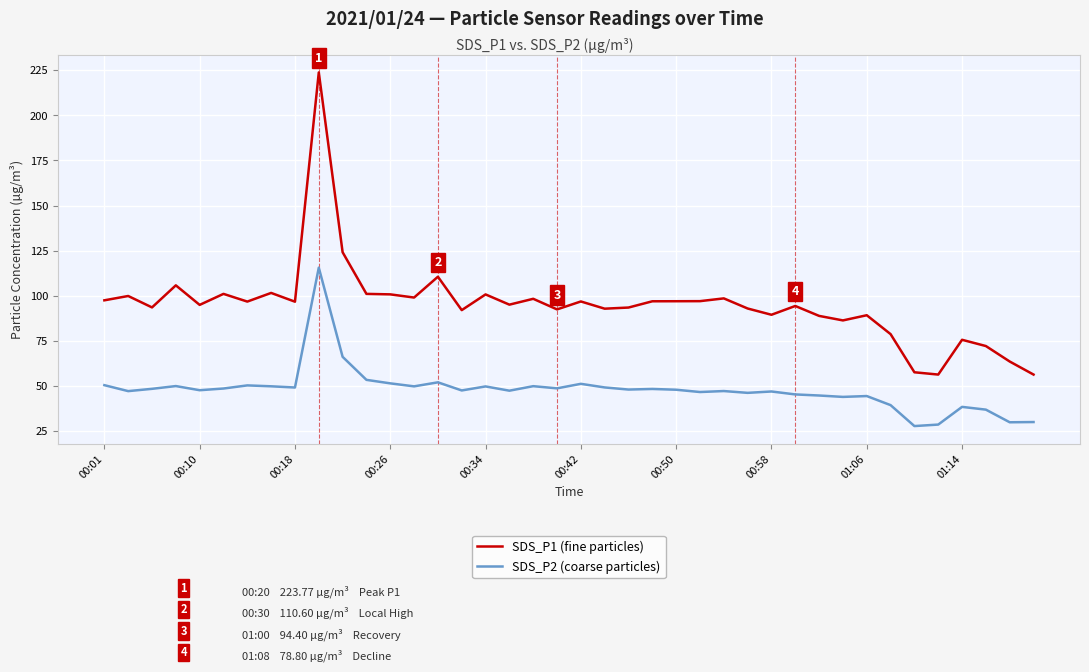

Rank the series by their average value, from lowest to highest.

SDS_P2 (coarse particles), SDS_P1 (fine particles)